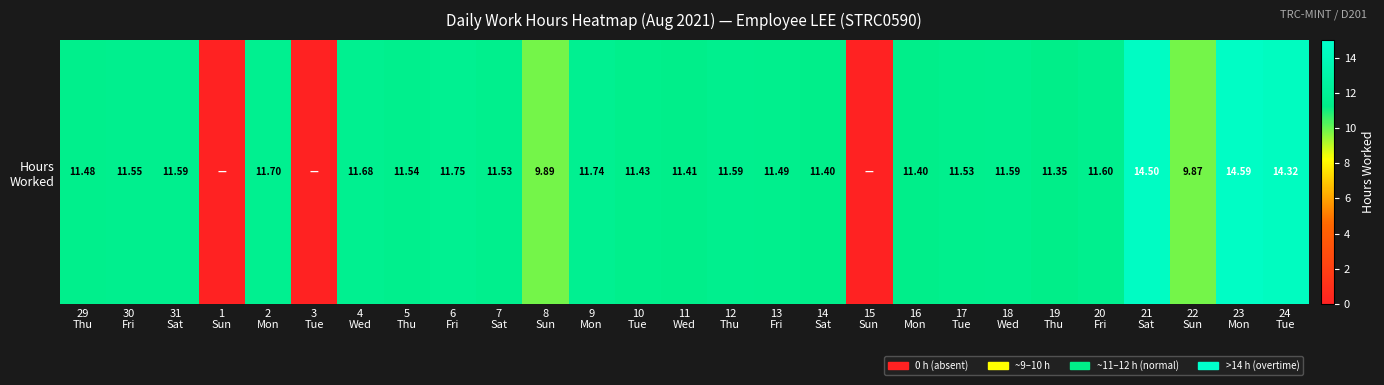

Reading right to left, transcribe all the data shown in this chart.

14.3	14.6	9.9	14.5	11.6	11.3	11.6	11.5	11.4	0.0	11.4	11.5	11.6	11.4	11.4	11.7	9.9	11.5	11.8	11.5	11.7	0.0	11.7	0.0	11.6	11.6	11.5